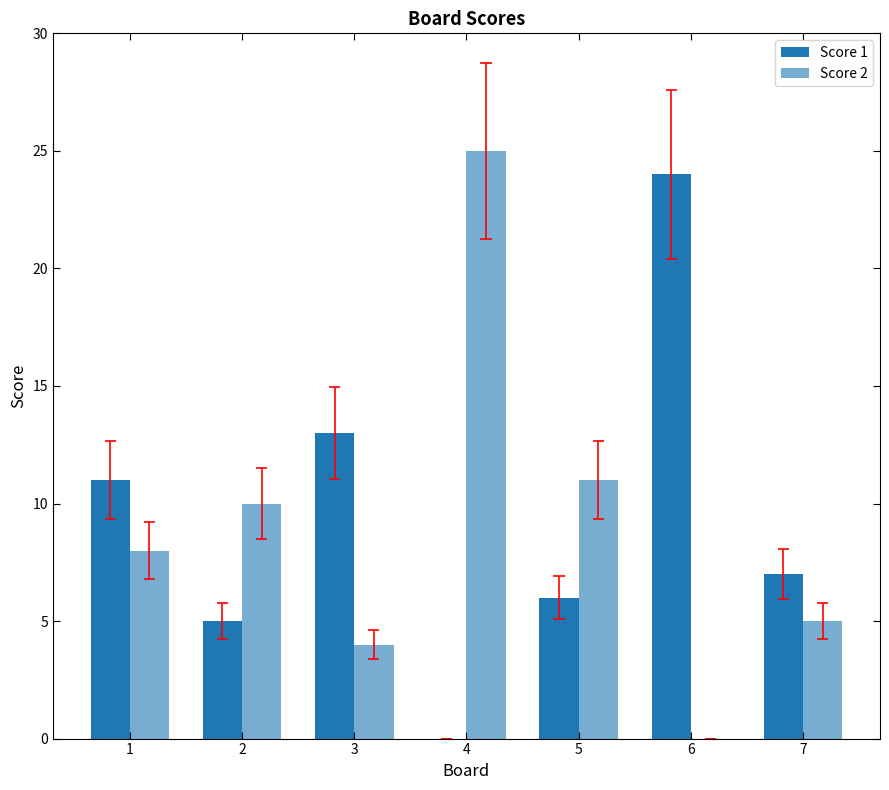

At how many categories does at least one series exceed 9?

6